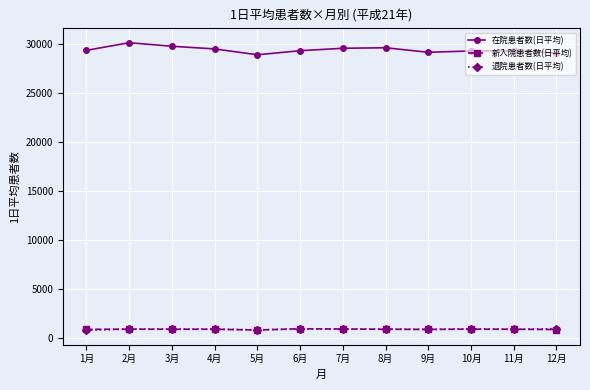

What position from the left is 4月?

4